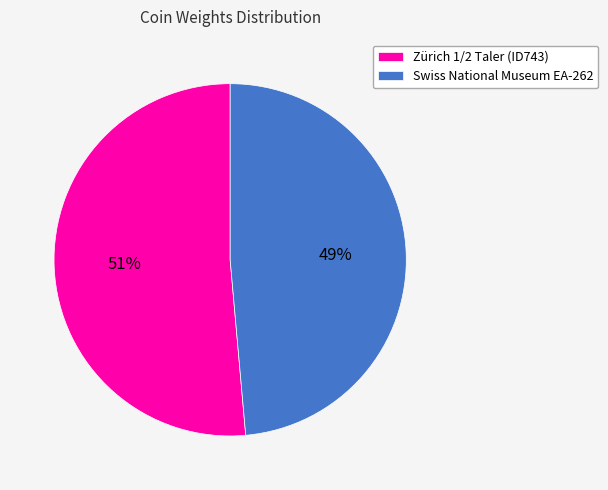

To the nearest percent, what portion does Zürich 1/2 Taler (ID743) represent?

51%